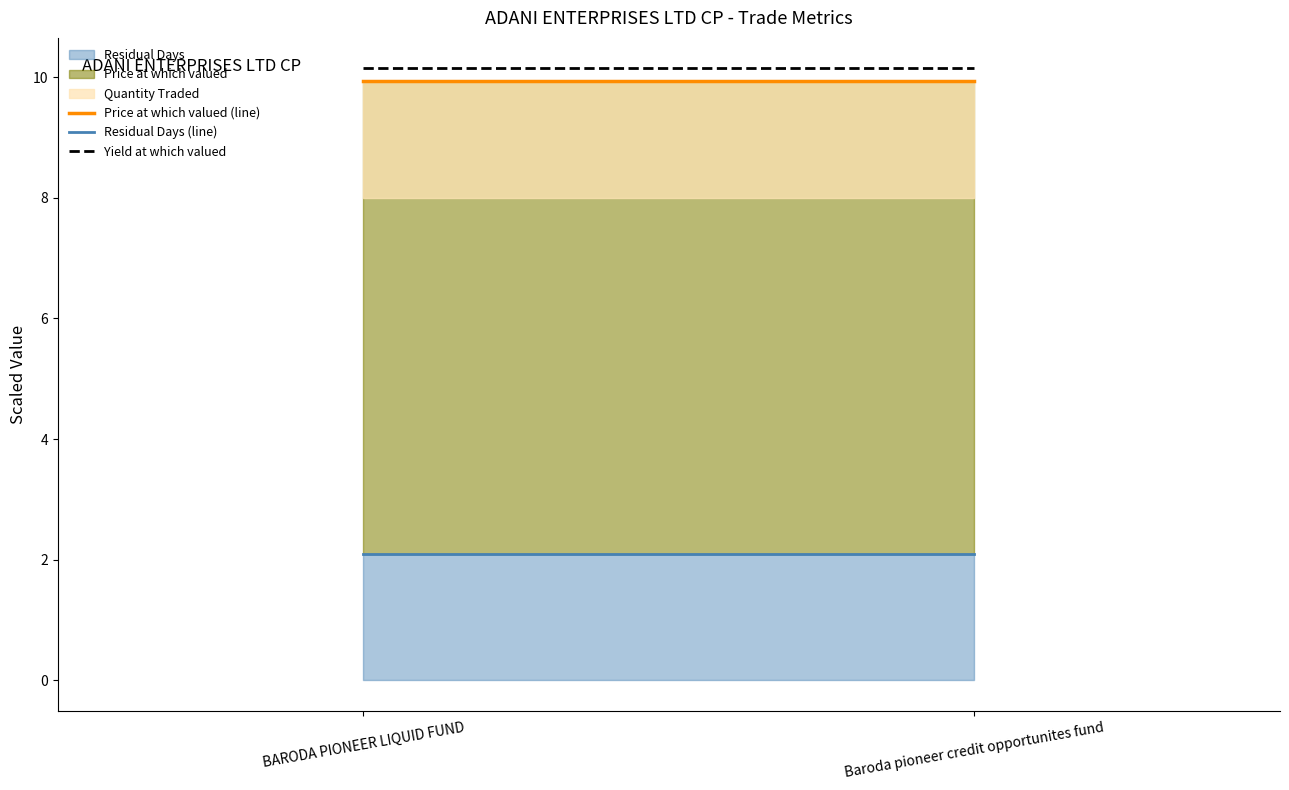

What is the total value across all series at BARODA PIONEER LIQUID FUND?

22.2